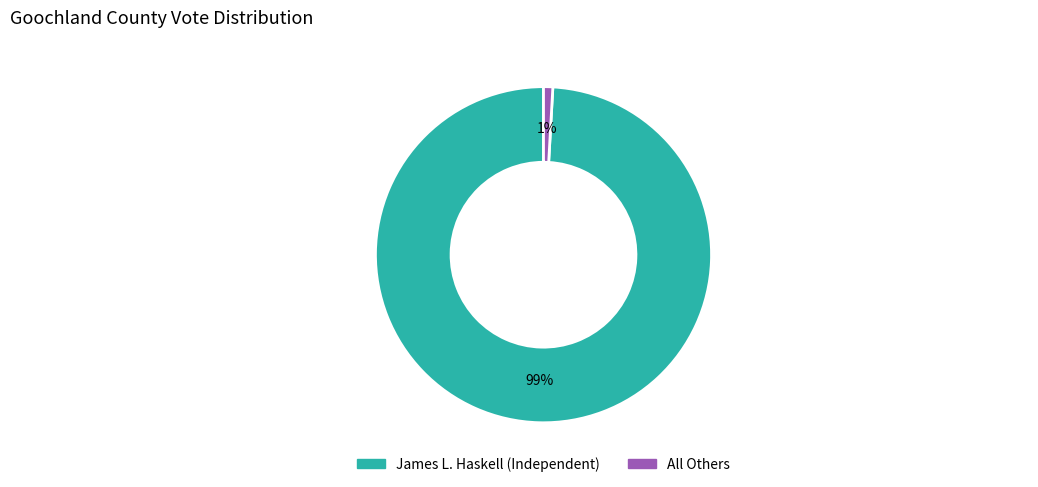

True or false: James L. Haskell (Independent) accounts for 90% of the total.

False